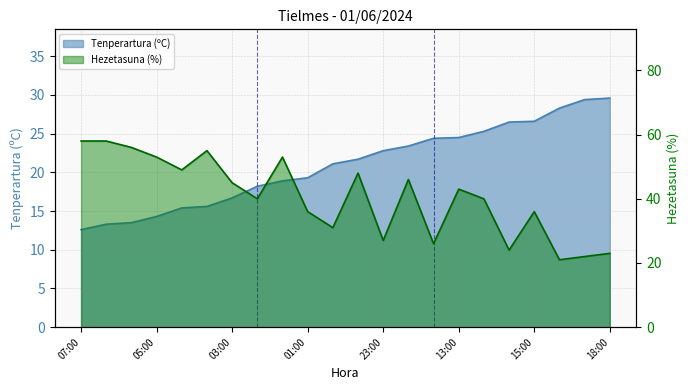

What are all the series names shown in the legend?

Tenperartura (ºC), Hezetasuna (%)